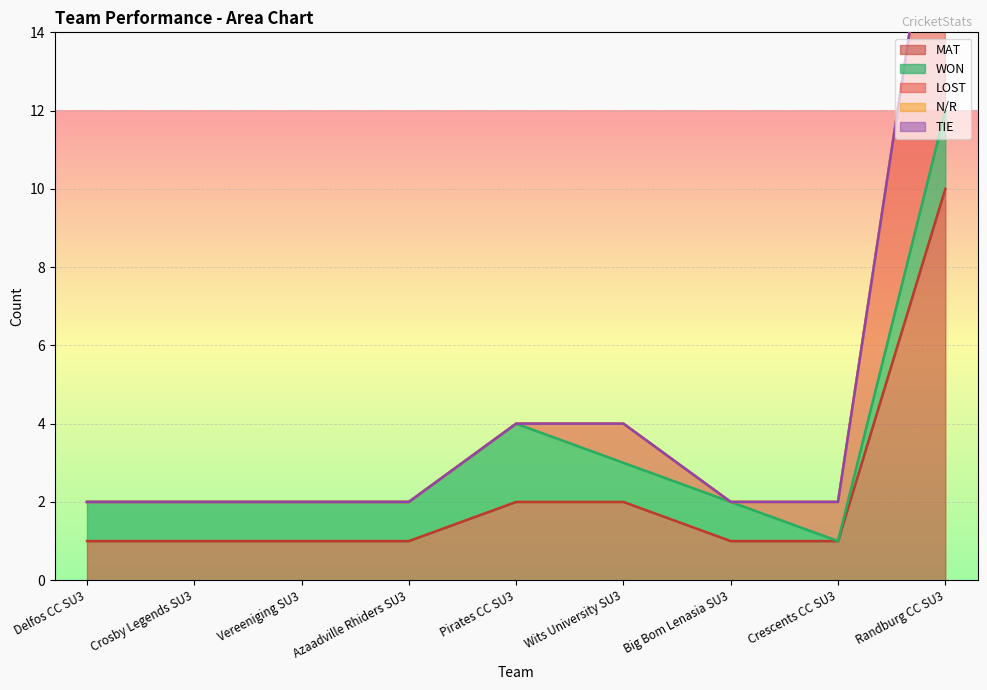

True or false: N/R has more than 1 points higher than both neighbors.

False